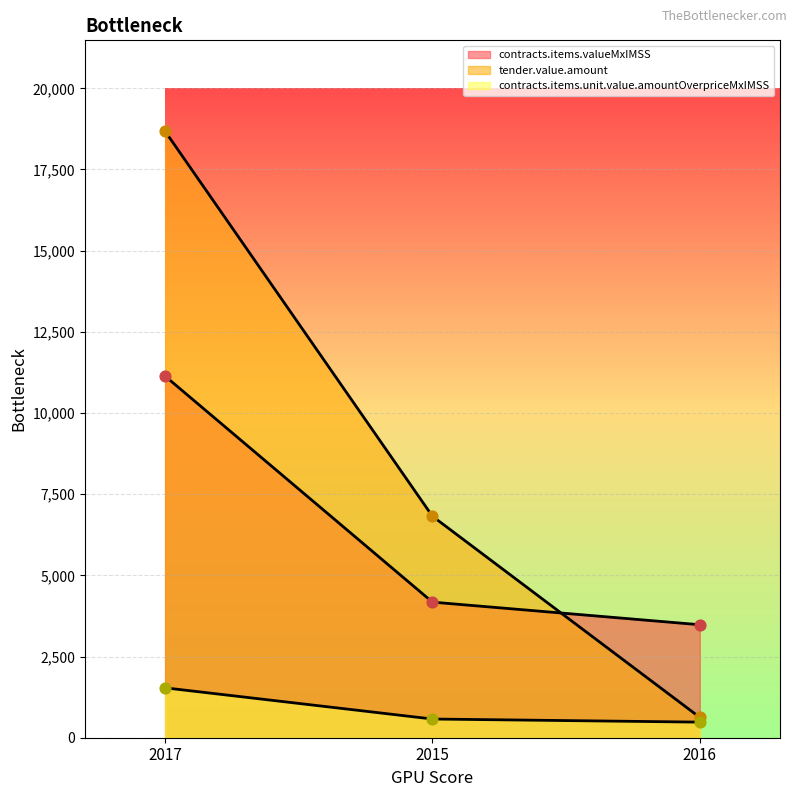

Which series has the largest total across all categories?

tender.value.amount